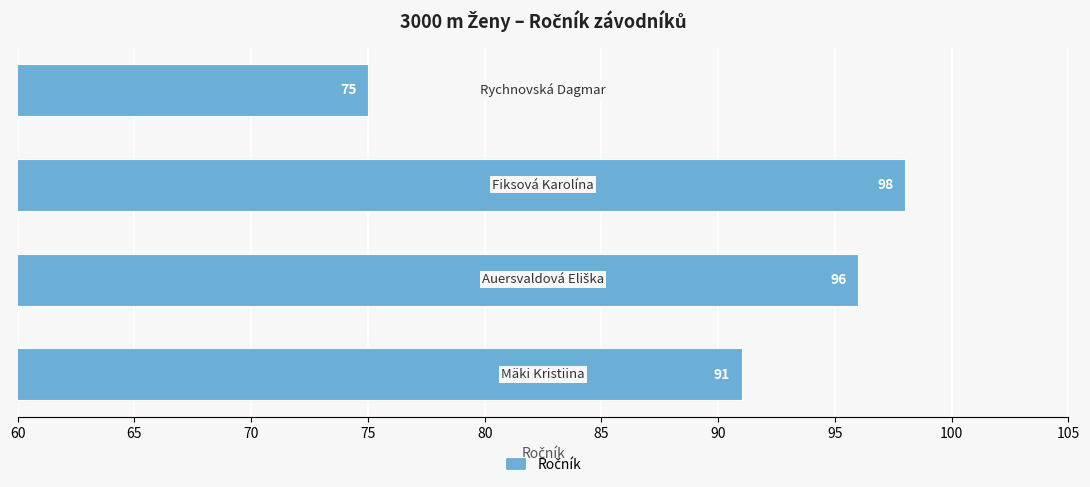

Are the bars horizontal?

Yes